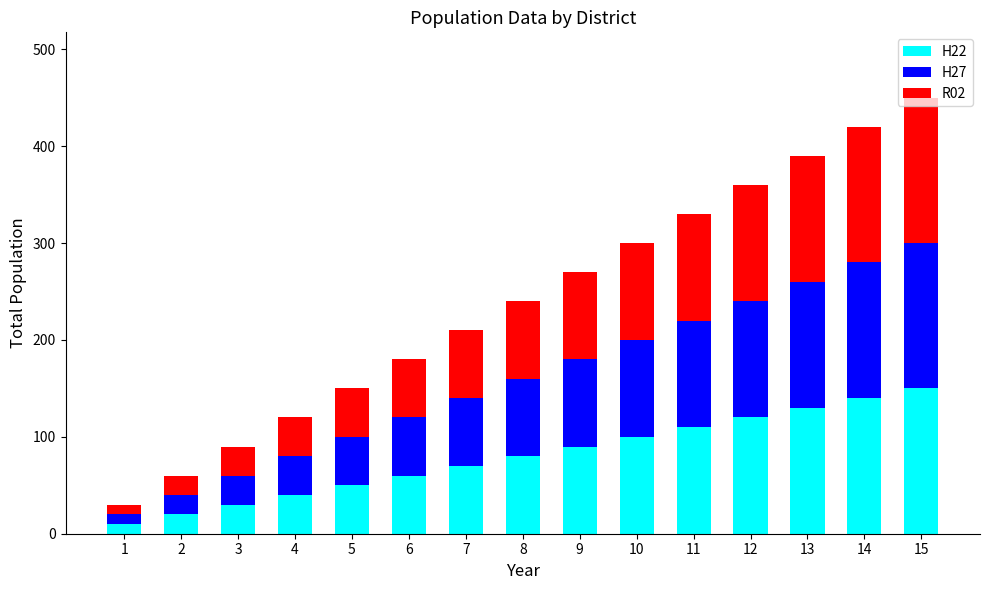

List the labels in order of H22 value, largest first.

15, 14, 13, 12, 11, 10, 9, 8, 7, 6, 5, 4, 3, 2, 1